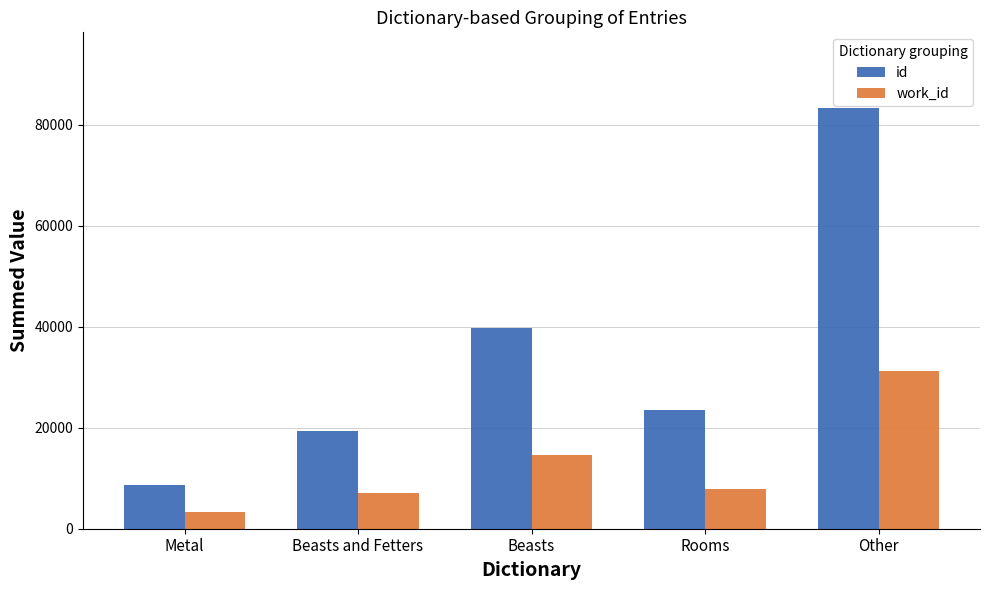

Reading left to right, extract all data points from this chart.

id: Metal=8622	Beasts and Fetters=19426	Beasts=39708	Rooms=23437	Other=83274
work_id: Metal=3349	Beasts and Fetters=7157	Beasts=14581	Rooms=7828	Other=31199